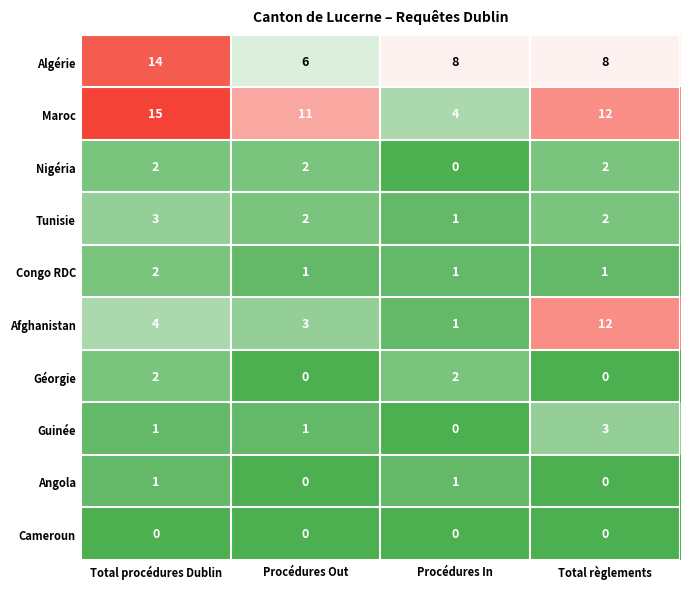

What is the spread (max minus min) of values at Total procédures Dublin?

15